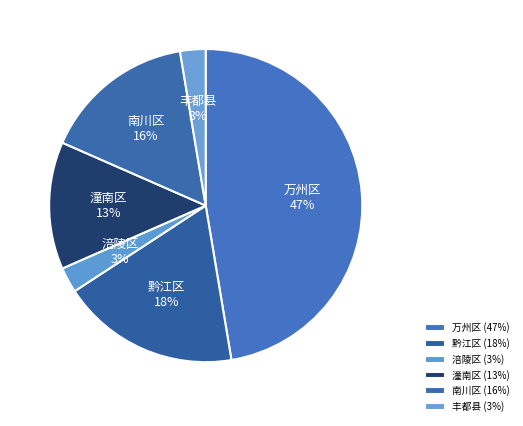

What is the largest slice in the pie chart?

万州区